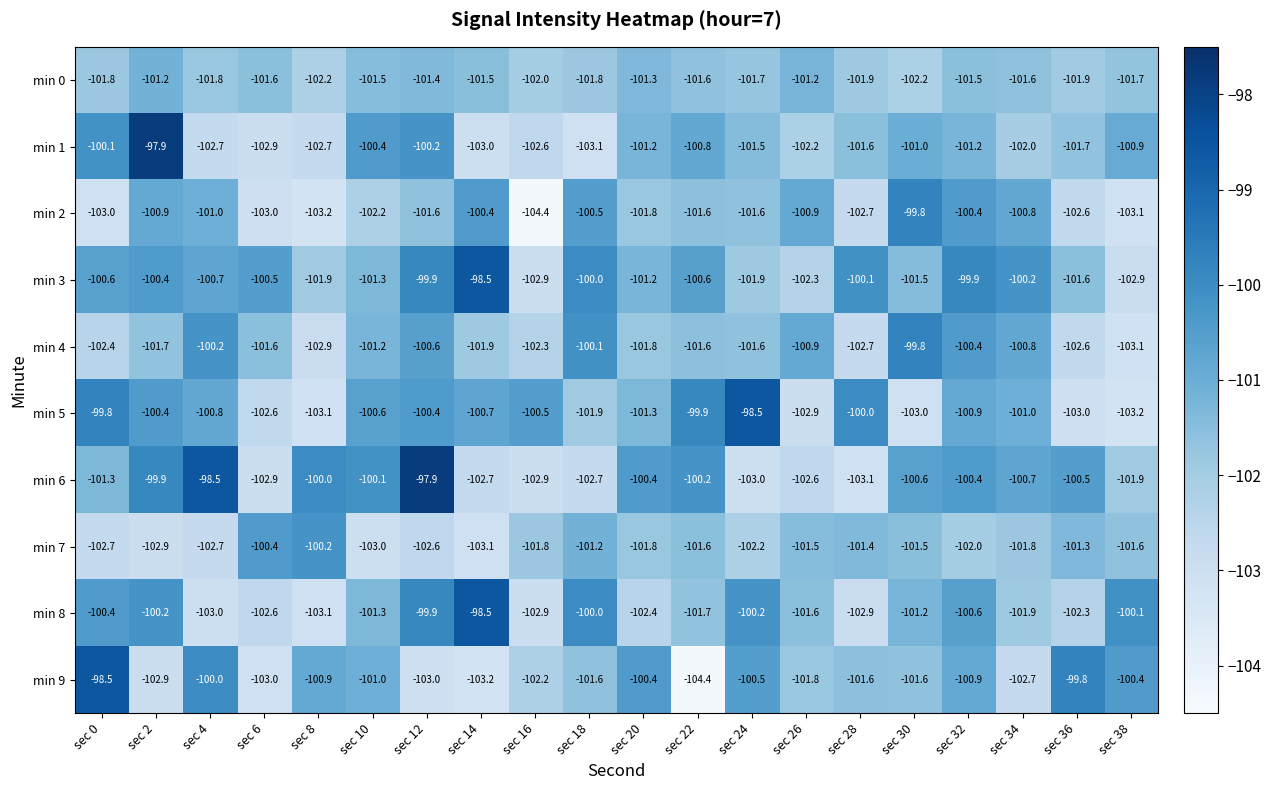

What is the minimum value for min 6?

-103.1